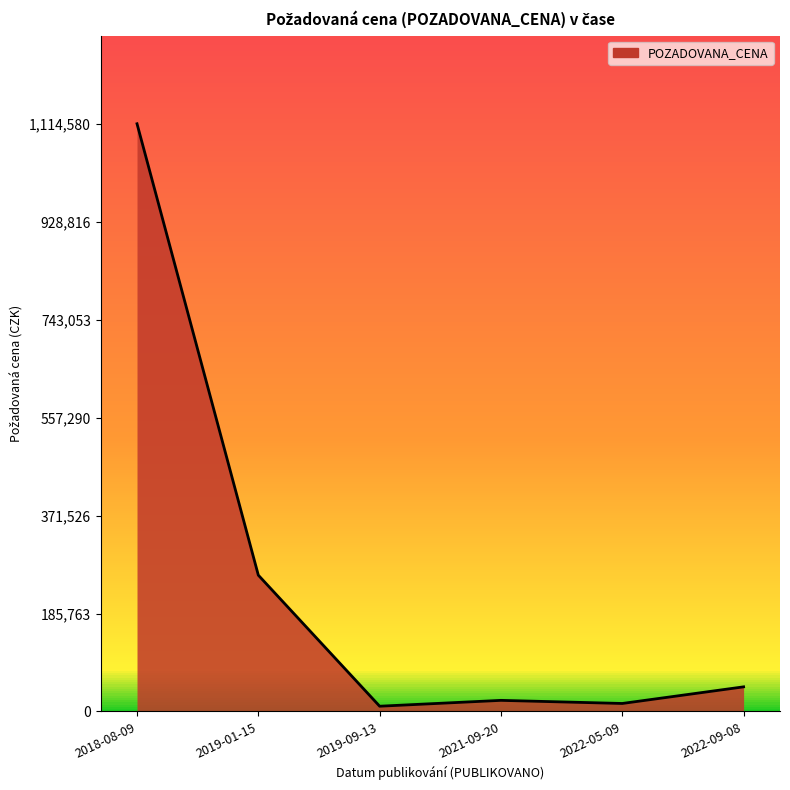

What is the minimum value shown in the chart?

10000